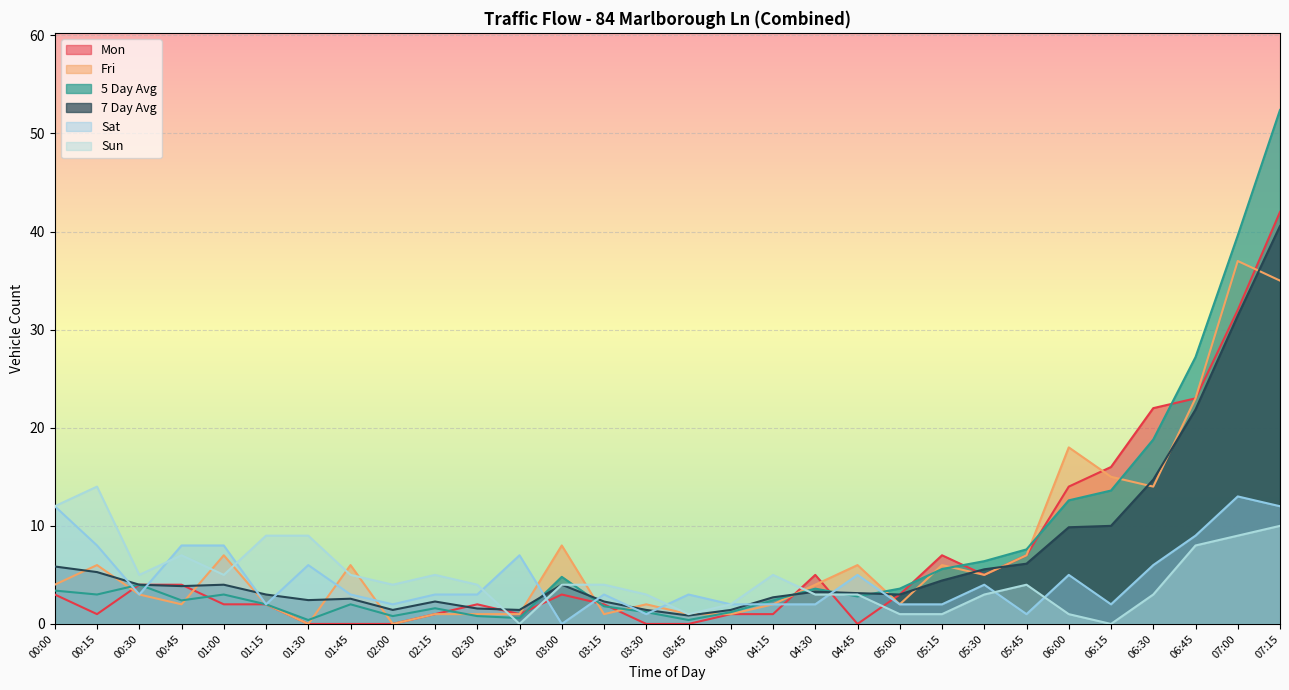

How many interior local peaks does the Fri series have?

9